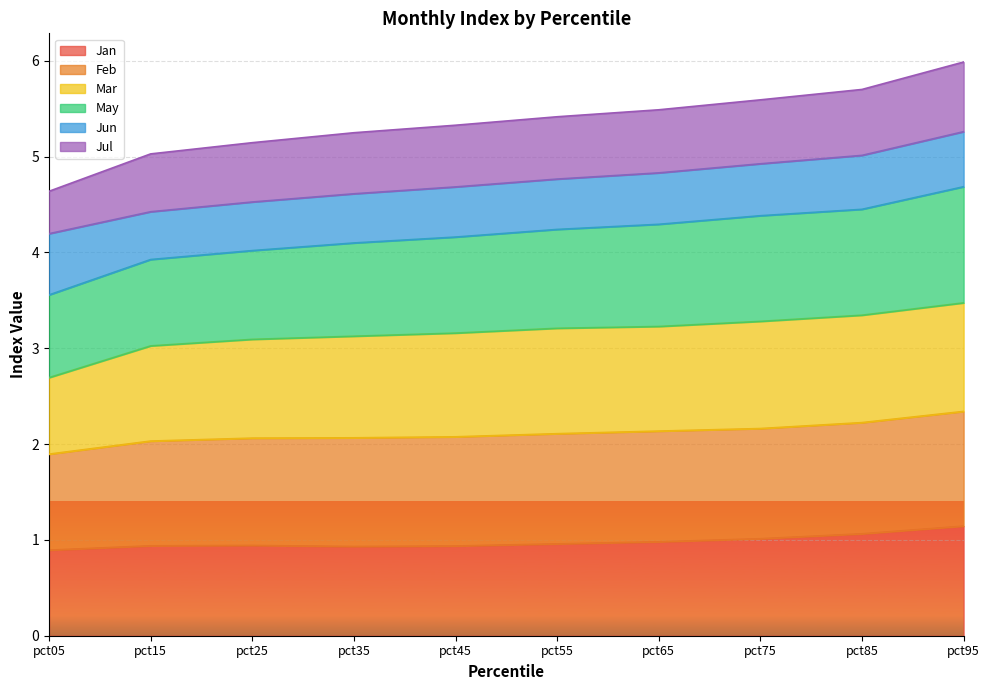

Is it true that Jan equals 1.0 at pct65?

True